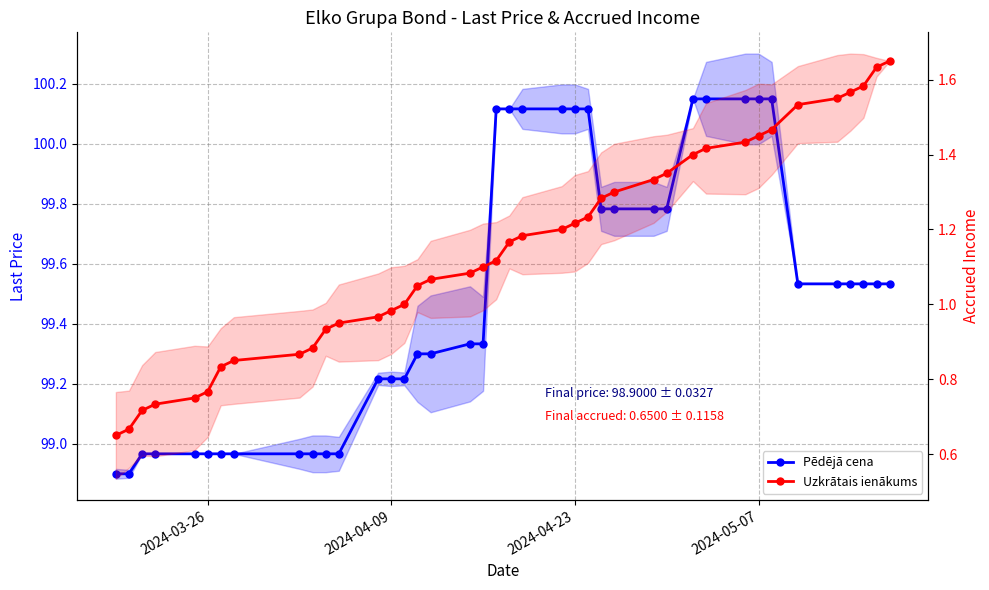

Rank the series by their maximum value, from highest to lowest.

Pēdējā cena, Uzkrātais ienākums